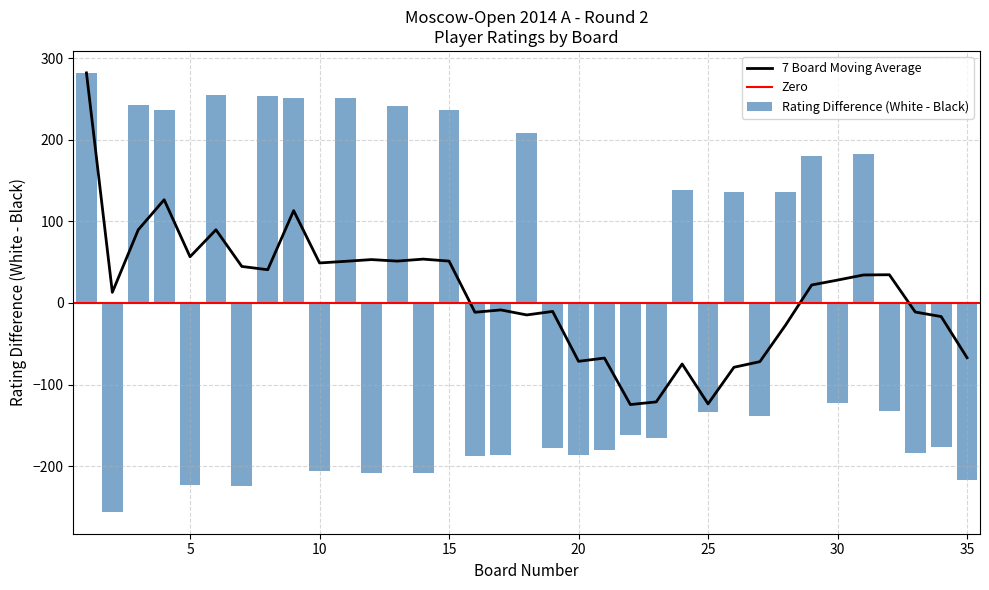

What is the minimum value for 7 Board Moving Average?

-124.6